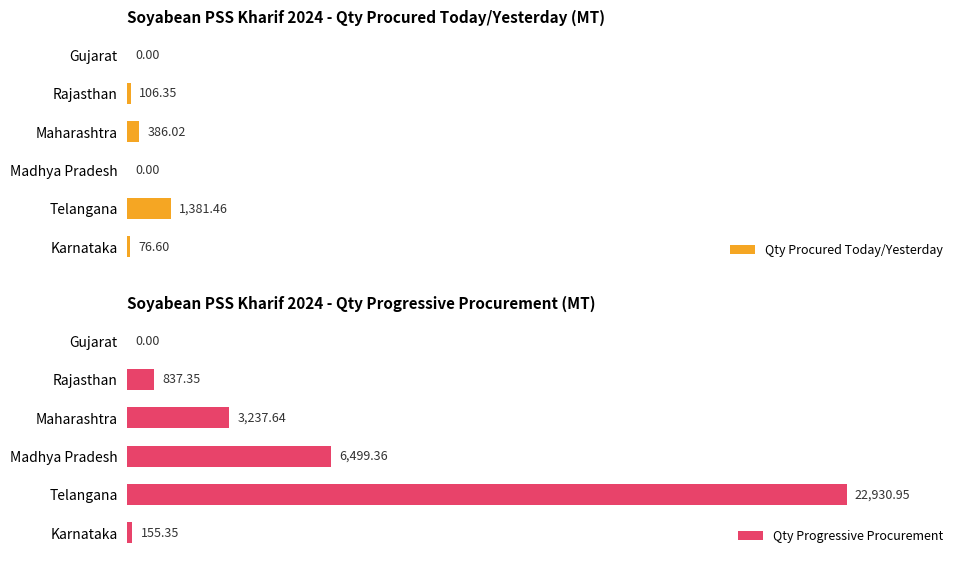

Reading left to right, list all the values displayed in this chart.

Qty Procured Today/Yesterday: 76.6	1381.5	0.0	386.0	106.3	0.0
Qty Progressive Procurement: 155.3	22931.0	6499.4	3237.6	837.4	0.0